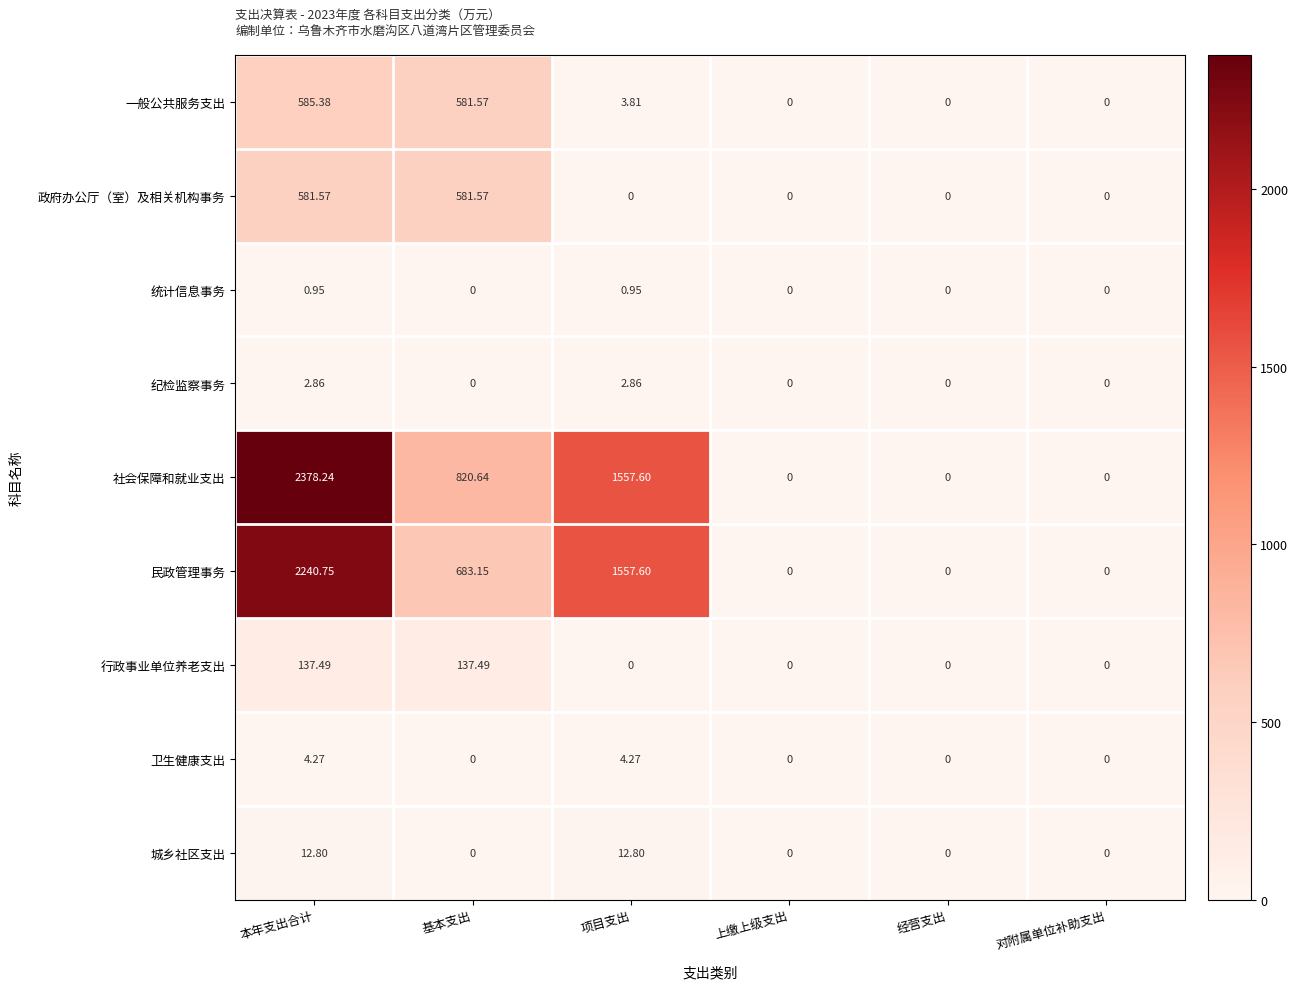

At 本年支出合计, list the series in order from smallest to largest.

统计信息事务, 纪检监察事务, 卫生健康支出, 城乡社区支出, 行政事业单位养老支出, 政府办公厅（室）及相关机构事务, 一般公共服务支出, 民政管理事务, 社会保障和就业支出